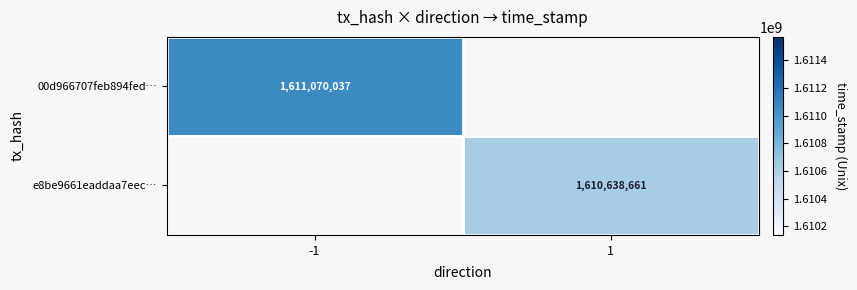

Is it true that e8be9661eaddaa7eec… equals 2539490110 at 1?

False